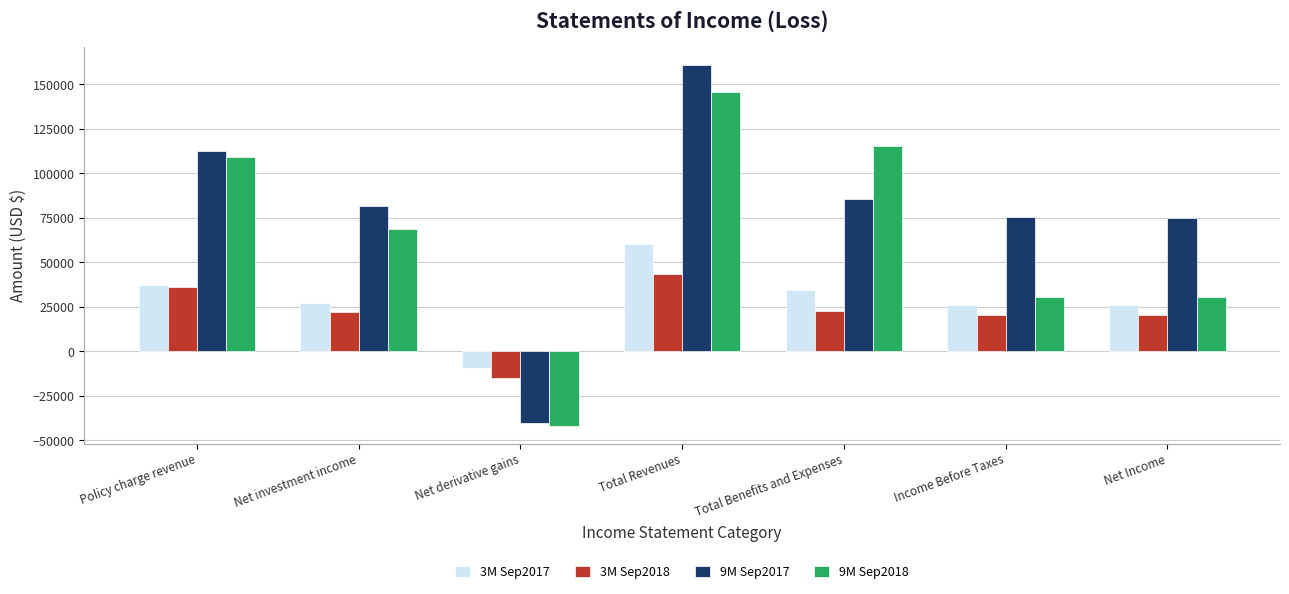

The 9M Sep2017 series shows 41157 at Income Before Taxes. True or false?

False